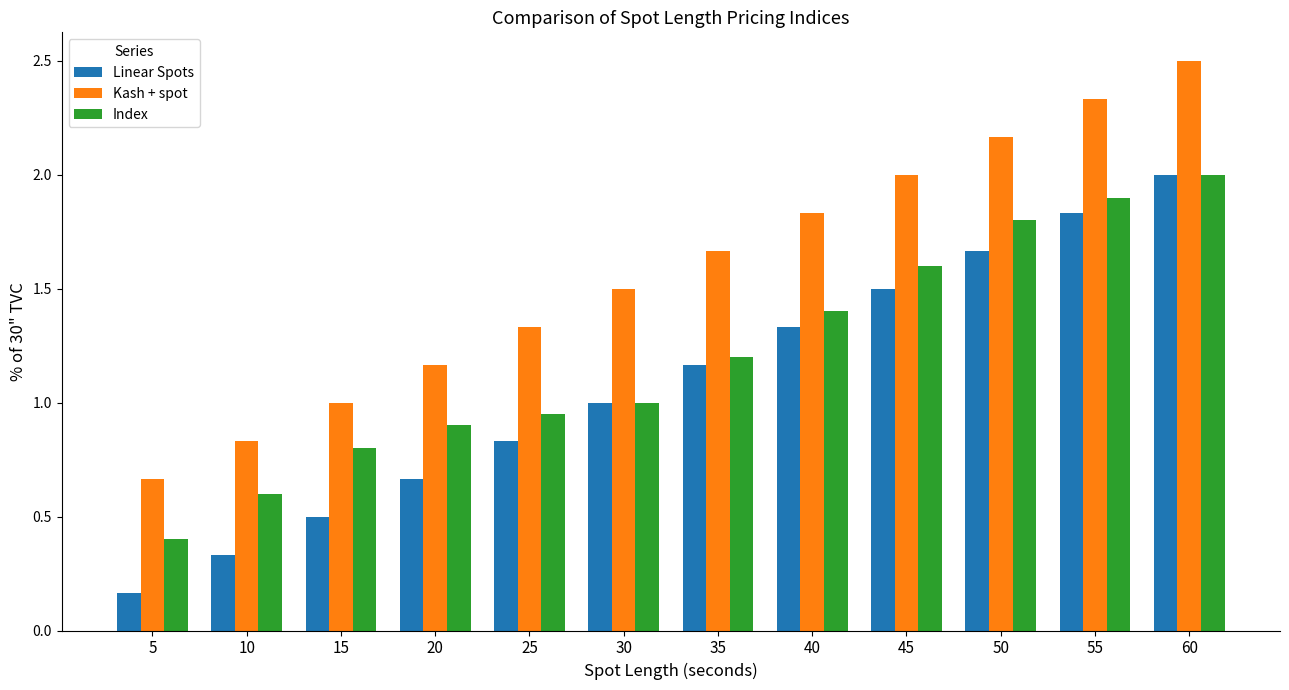

Where is Index nearest to the value 1?

30